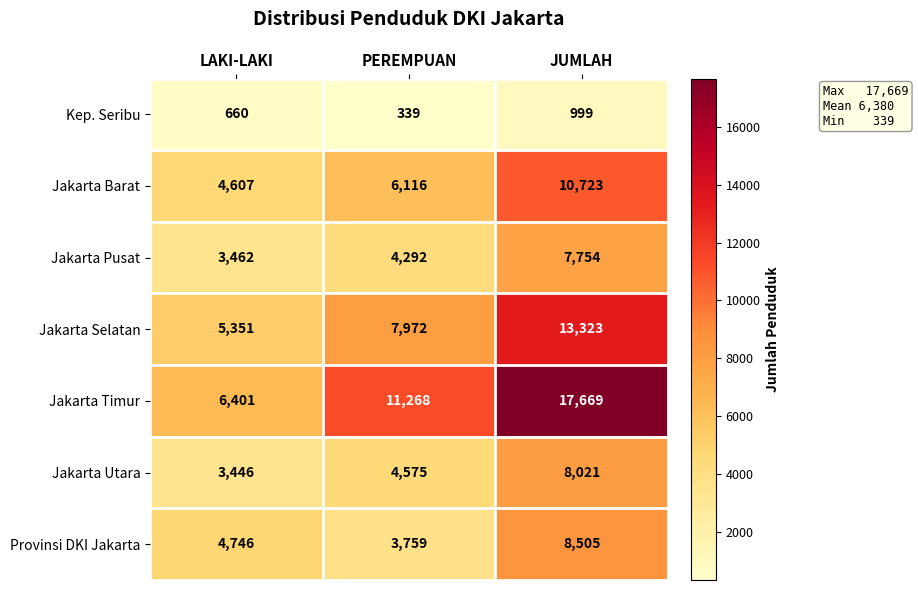

Rank the series at JUMLAH from lowest to highest value.

Kep. Seribu, Jakarta Pusat, Jakarta Utara, Provinsi DKI Jakarta, Jakarta Barat, Jakarta Selatan, Jakarta Timur